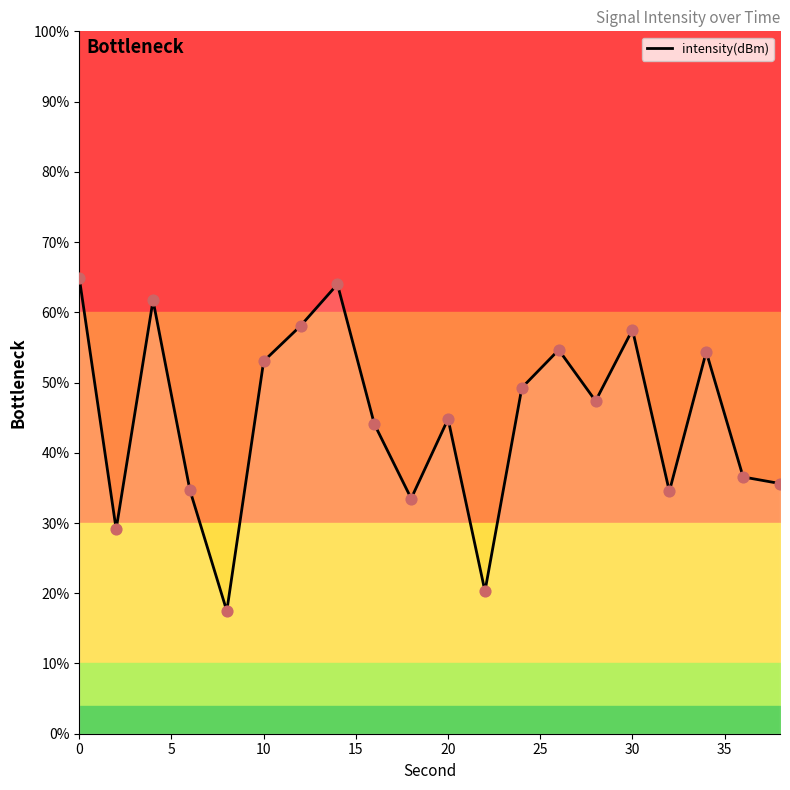

What is the lowest value of the intensity(dBm) series?

17.5